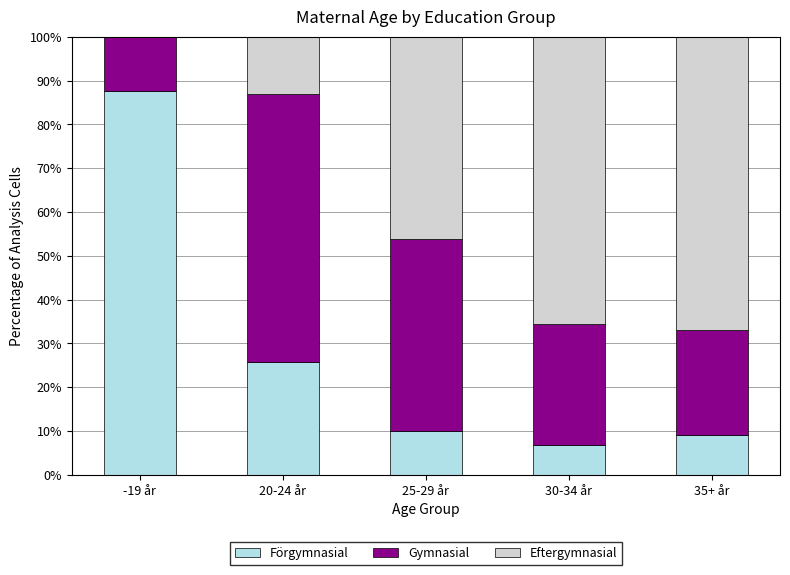

At which label does Förgymnasial reach its peak?

-19 år